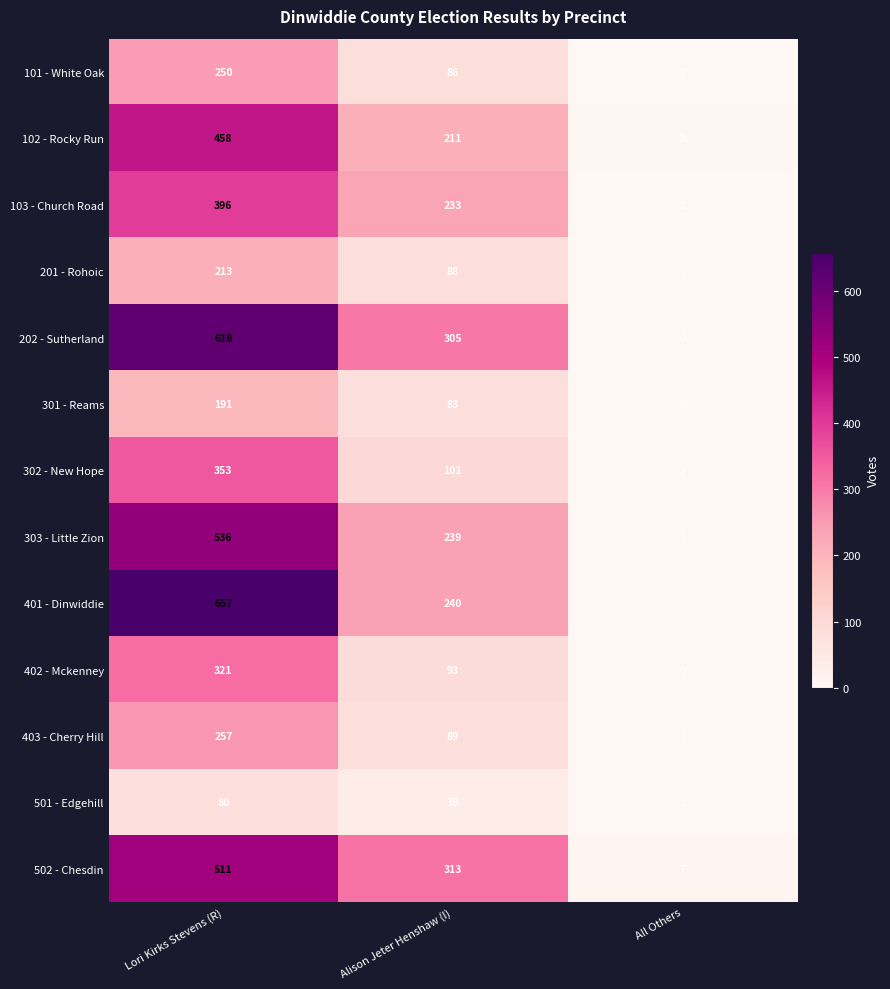

Where does the 502 - Chesdin series first go above 313?

Lori Kirks Stevens (R)